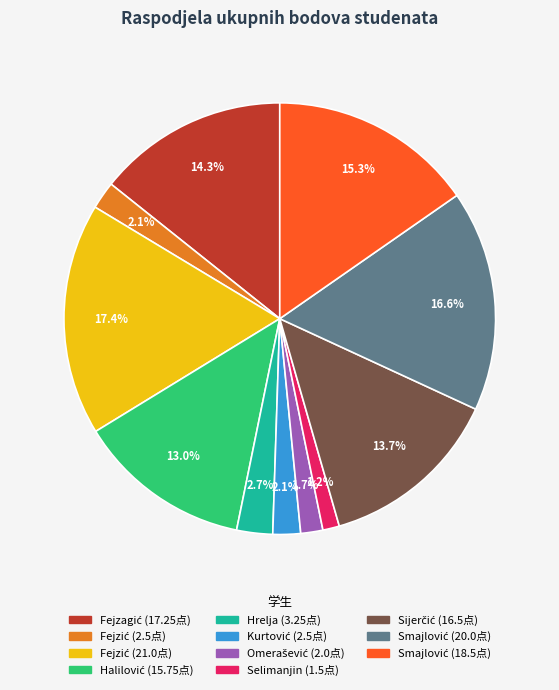

Is there a majority slice in this chart?

No